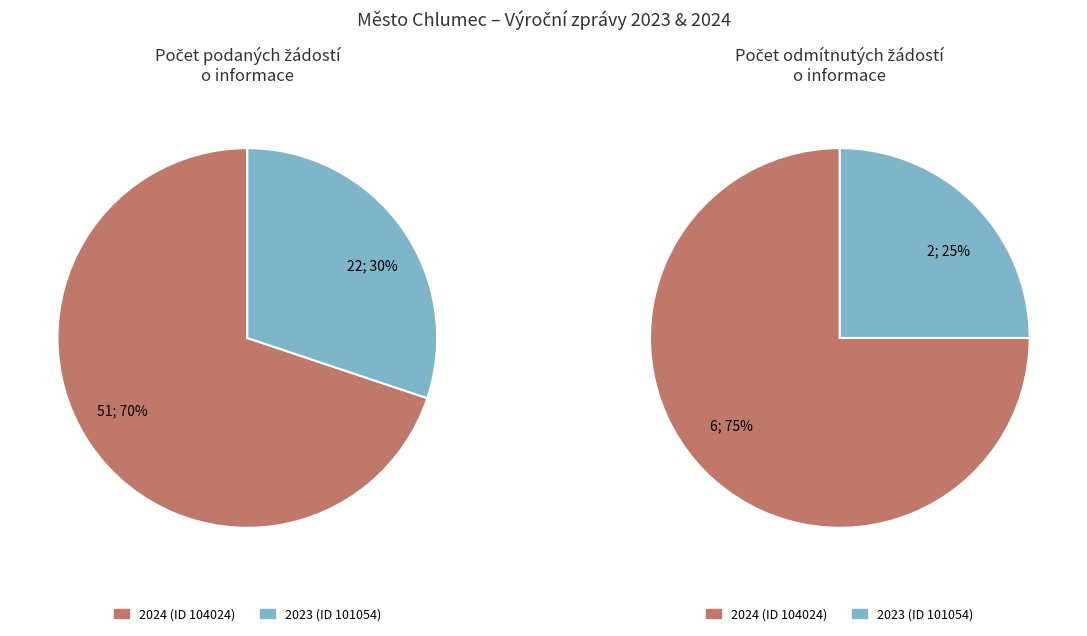

Count the number of slices in the pie.

2